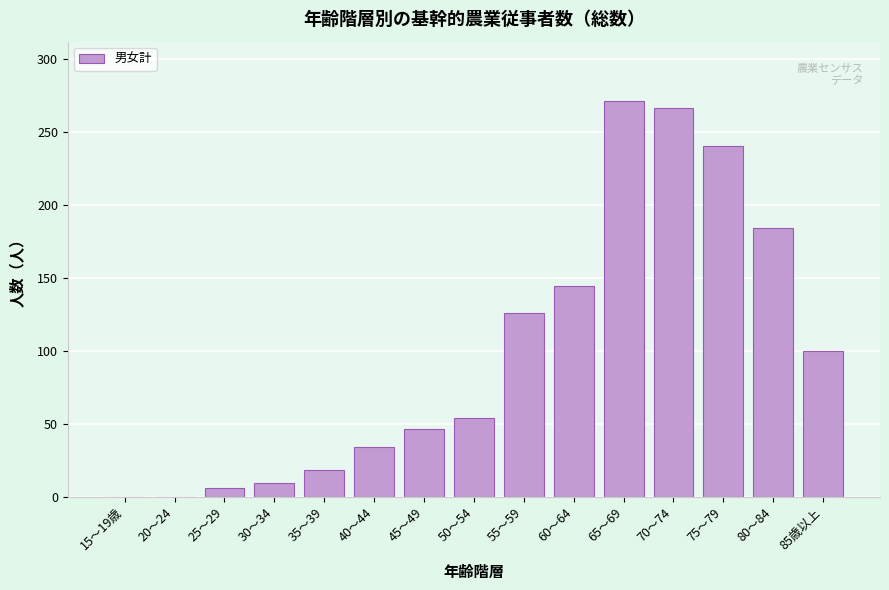

Reading right to left, list all the values displayed in this chart.

85歳以上=100	80～84=184	75～79=240	70～74=266	65～69=271	60～64=144	55～59=126	50～54=54	45～49=46	40～44=34	35～39=18	30～34=9	25～29=6	20～24=0	15～19歳=0